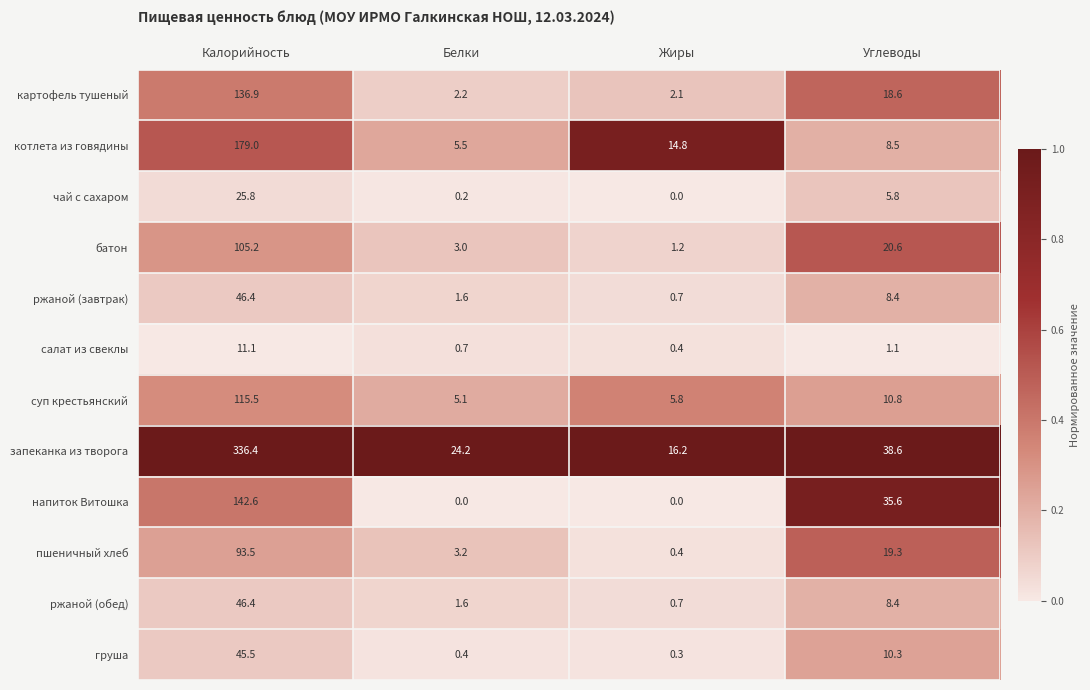

Rank the categories by котлета из говядины value from lowest to highest.

Белки, Углеводы, Жиры, Калорийность